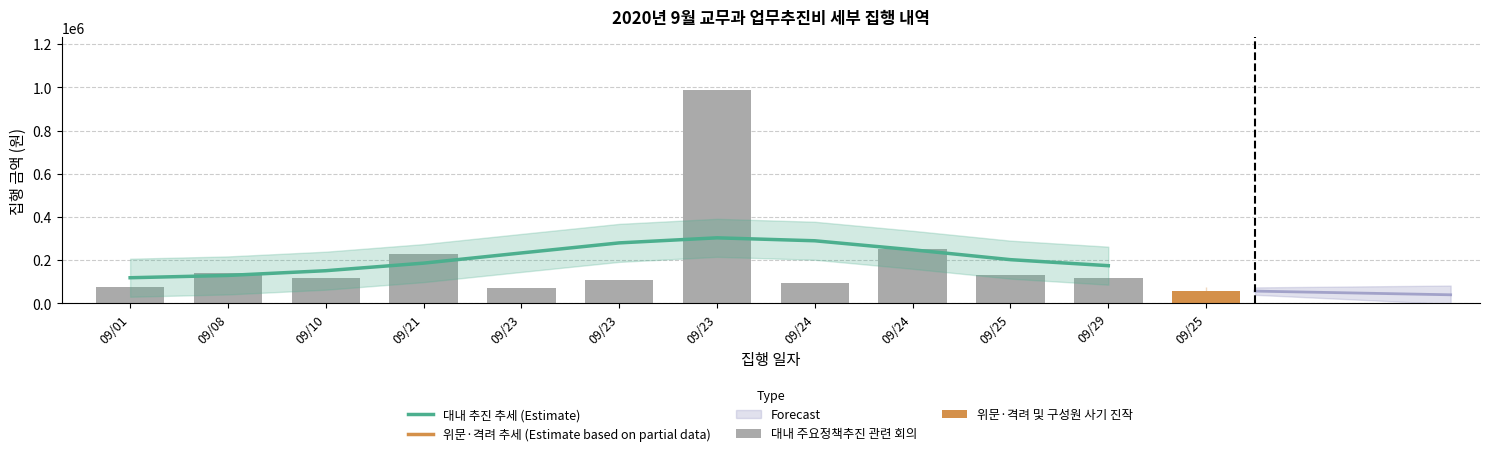

At how many categories does at least one series exceed 368949?

1